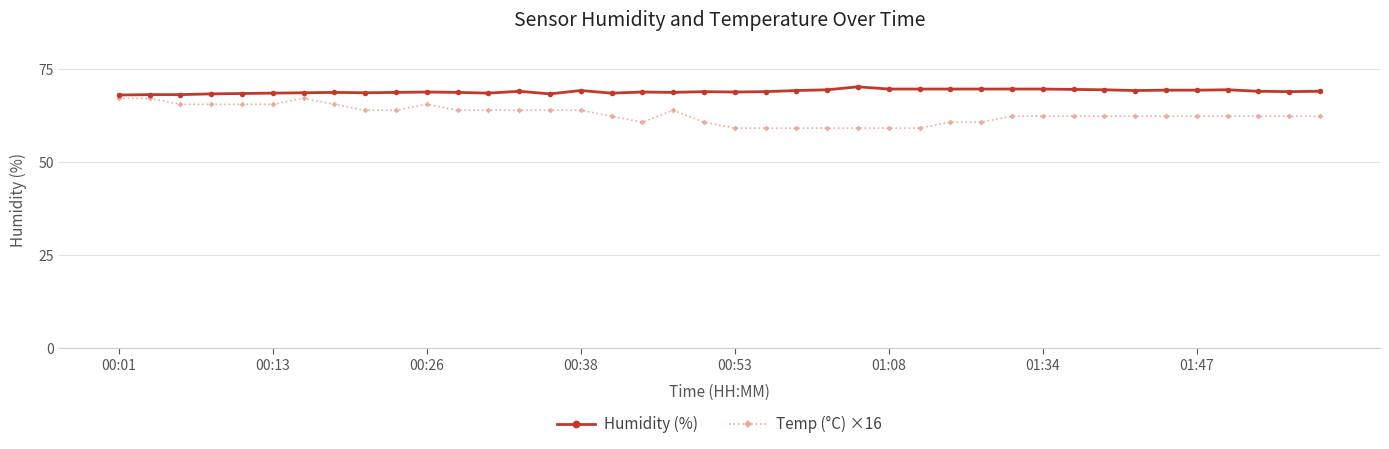

Which series has the largest total across all categories?

Humidity (%)